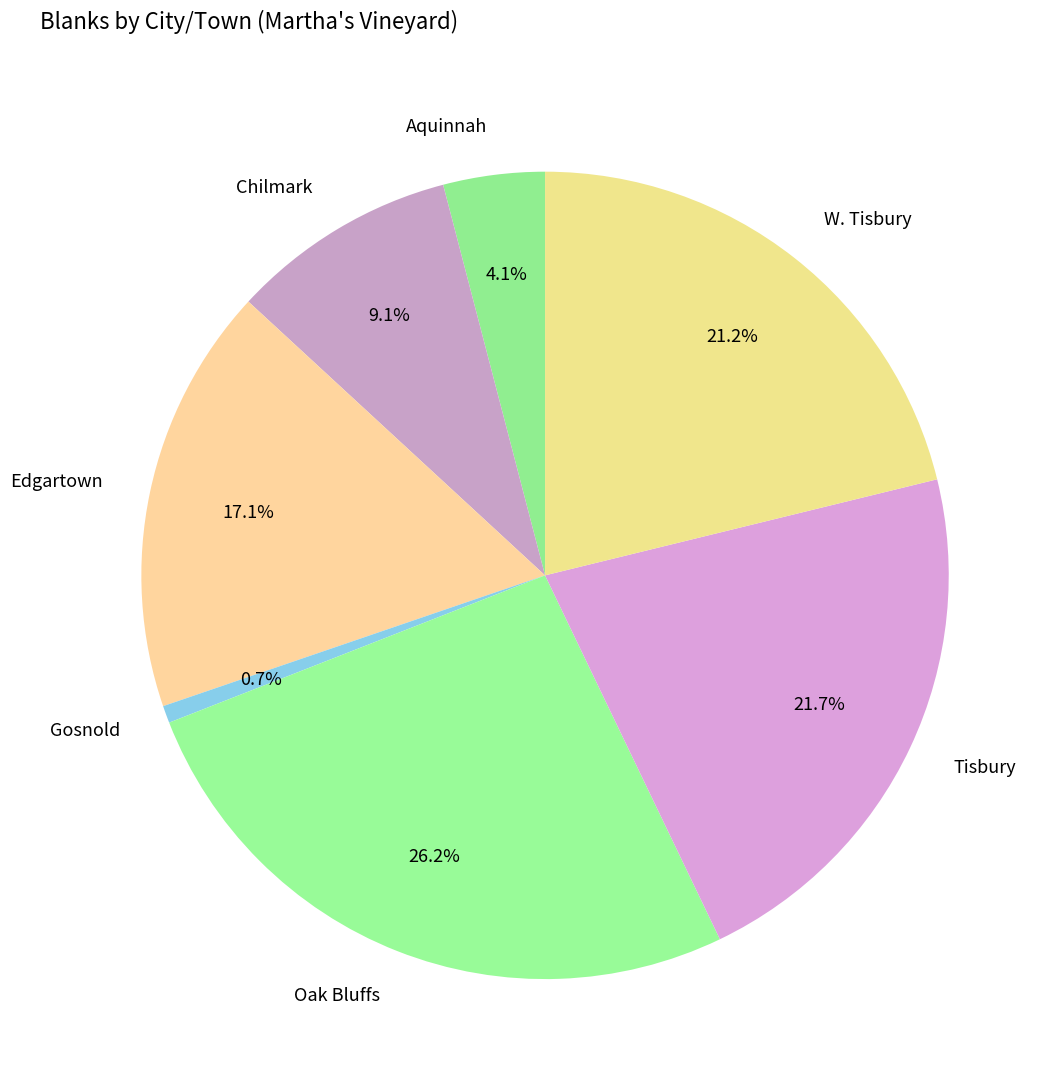

The Gosnold slice represents 11% of the pie. True or false?

False